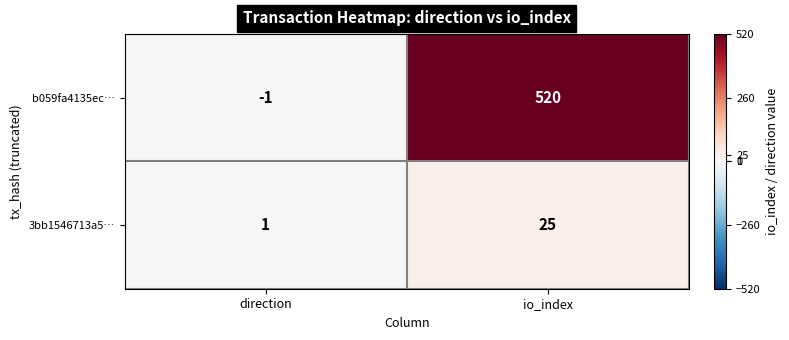

At which category is the sum across all series the highest?

io_index